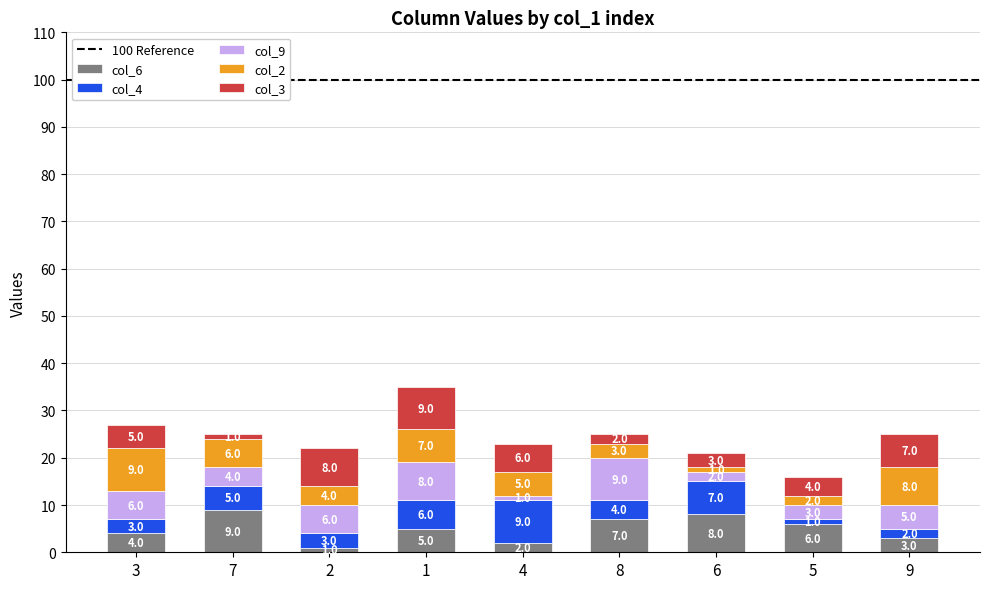

The col_6 series shows 1 at 2. True or false?

True